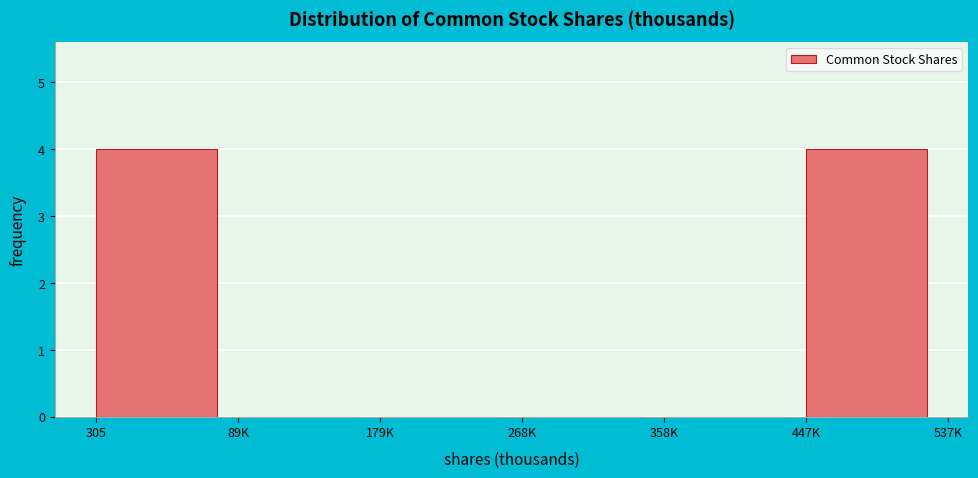

Reading right to left, transcribe all the data shown in this chart.

447K=4	358K=0	268K=0	179K=0	89K=0	305=4